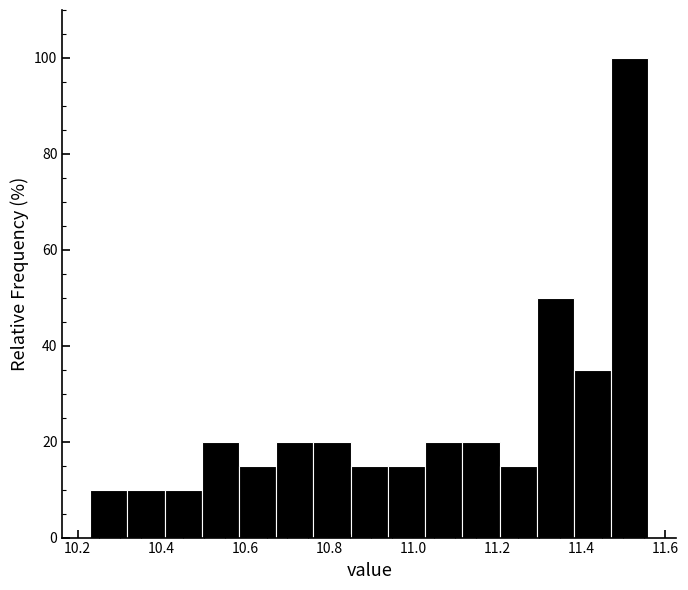

Reading left to right, list every bar in this chart as the range it spans on the x-axis followed by its height. Neither the bar edges nor the heights are printed on the chart, so give them approximately, as read against the axes.

10.24 to 10.32: 10
10.32 to 10.40: 10
10.40 to 10.50: 10
10.50 to 10.58: 20
10.58 to 10.68: 16
10.68 to 10.76: 20
10.76 to 10.86: 20
10.86 to 10.94: 16
10.94 to 11.02: 16
11.02 to 11.12: 20
11.12 to 11.20: 20
11.20 to 11.30: 16
11.30 to 11.38: 50
11.38 to 11.48: 36
11.48 to 11.56: 100